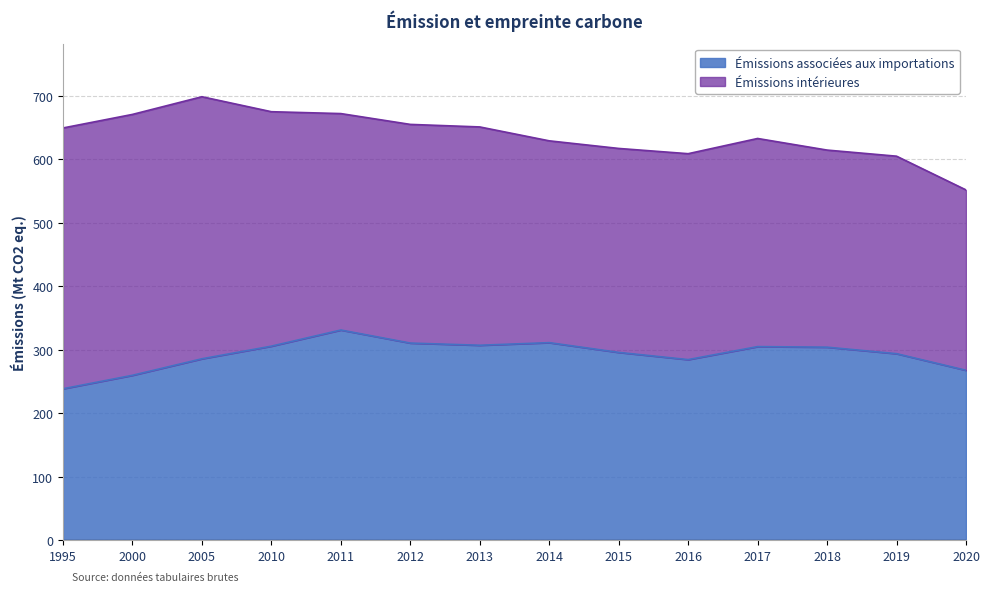

True or false: the data has more than 0 interior local peaks.

True